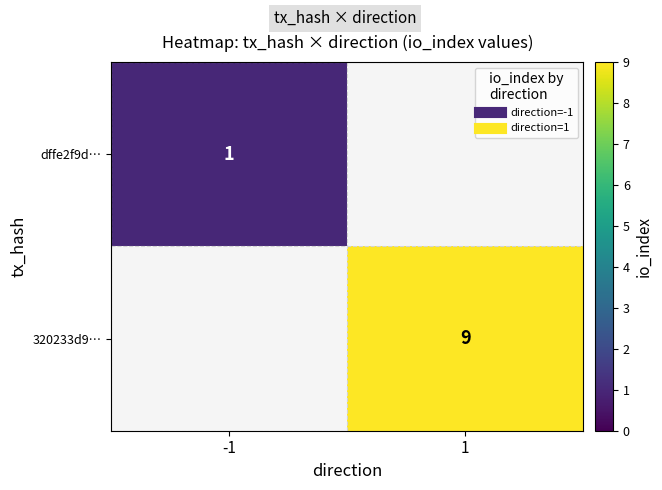

What is the minimum value shown in the chart?

1.0